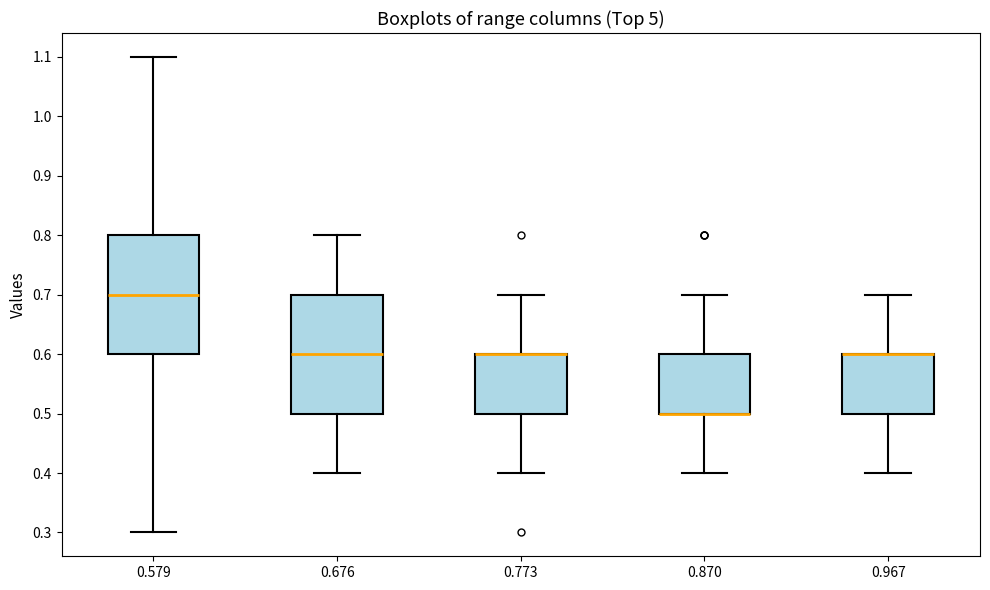

Reading left to right, transcribe this box plot: for each box, give where its median line is, the range the box spans, and where its two whiskers end, as read against the y-axis. The values are not printed on the chart, so give them approximately, as read against the axis.

0.579: median 0.7, box 0.6 to 0.8, whiskers 0.3 to 1.1
0.676: median 0.6, box 0.5 to 0.7, whiskers 0.4 to 0.8
0.773: median 0.6 (drawn on the box's upper edge), box 0.5 to 0.6, whiskers 0.4 to 0.7
0.870: median 0.5 (drawn on the box's lower edge), box 0.5 to 0.6, whiskers 0.4 to 0.7
0.967: median 0.6 (drawn on the box's upper edge), box 0.5 to 0.6, whiskers 0.4 to 0.7